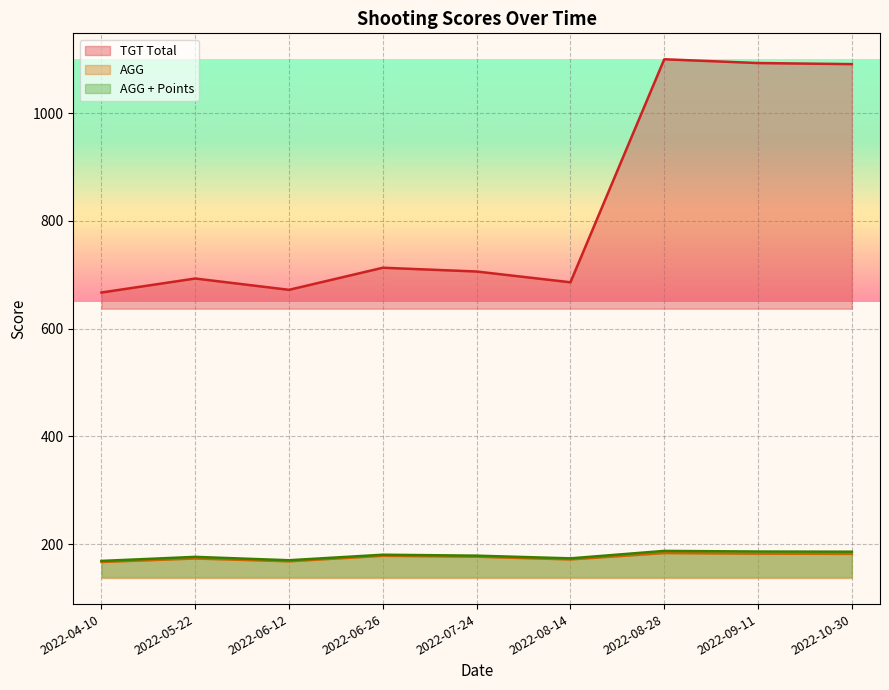

Does the chart have visible grid lines?

Yes